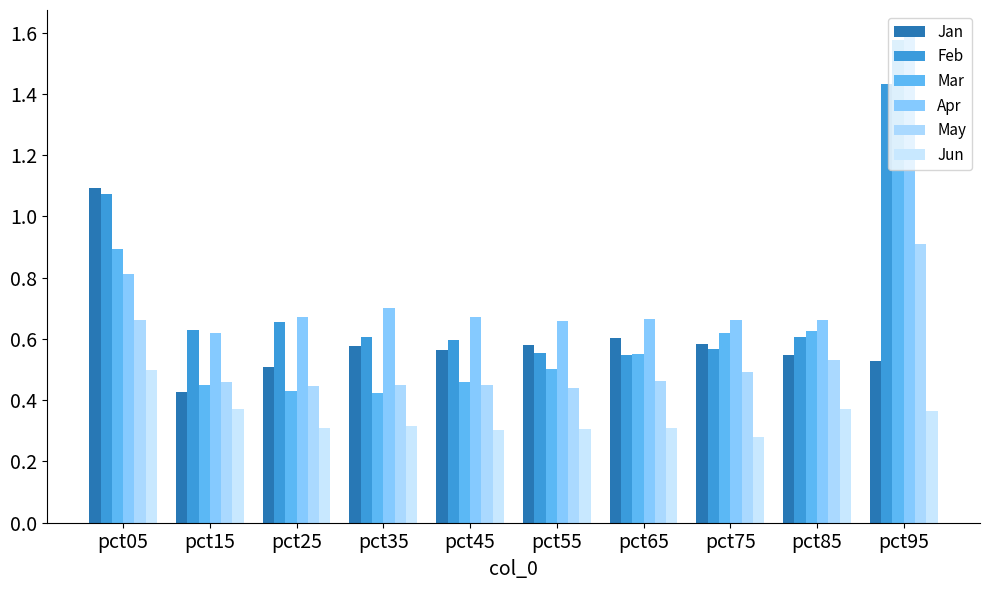

The value of Feb at pct25 is 0.9. True or false?

False